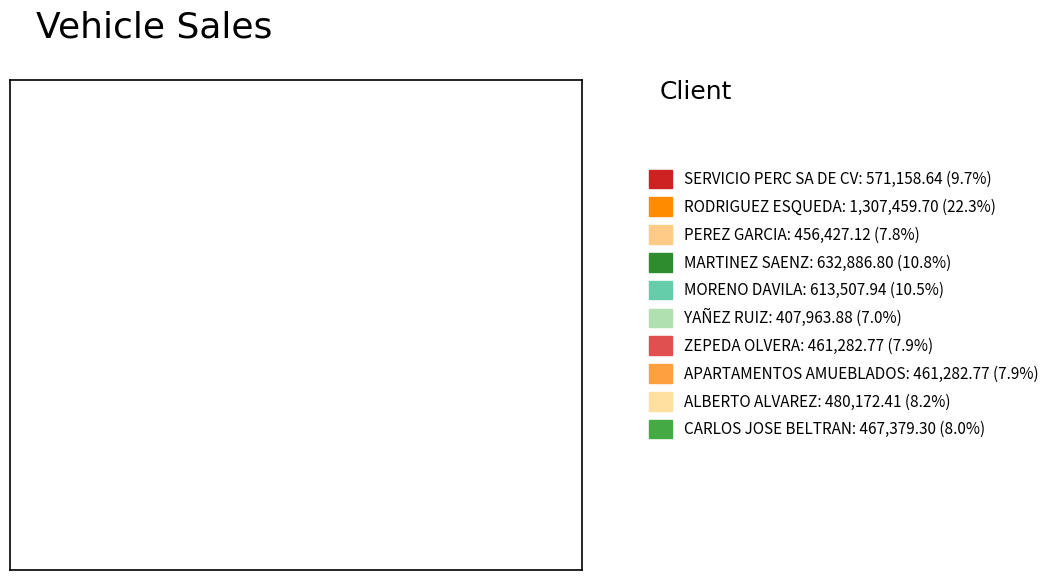

Does APARTAMENTOS AMUEBLADOS represent more than half of the total?

No